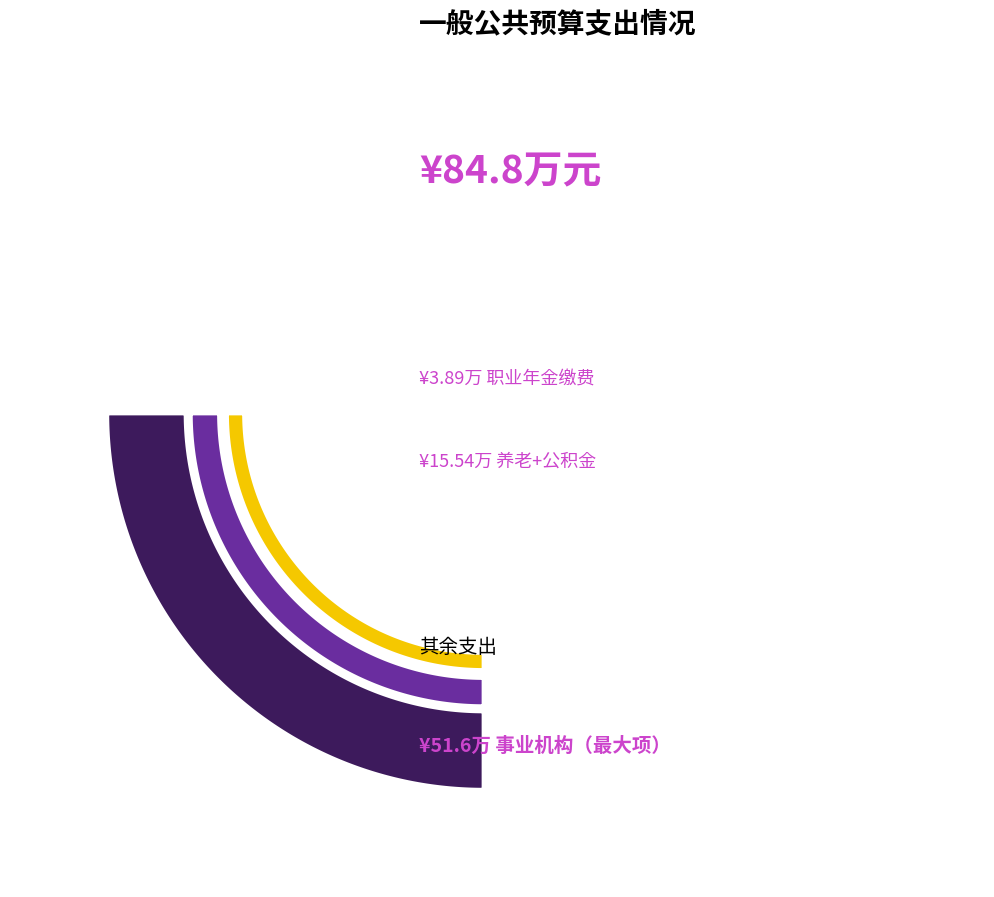

Combined, do 事业单位离退休 and 事业机构 account for over 50%?

Yes